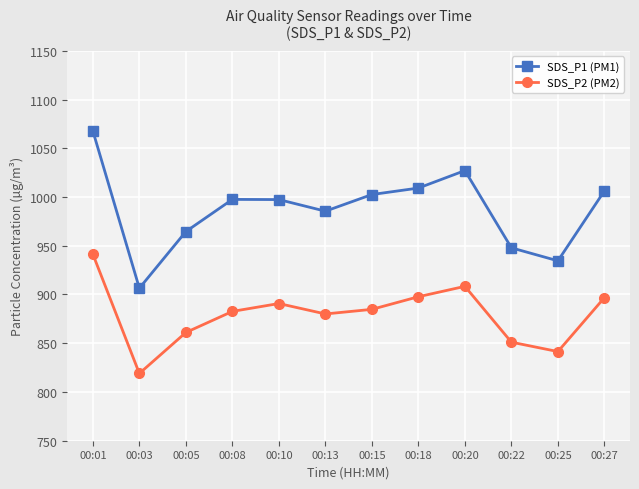

List the series in order of their peak value, highest first.

SDS_P1 (PM1), SDS_P2 (PM2)